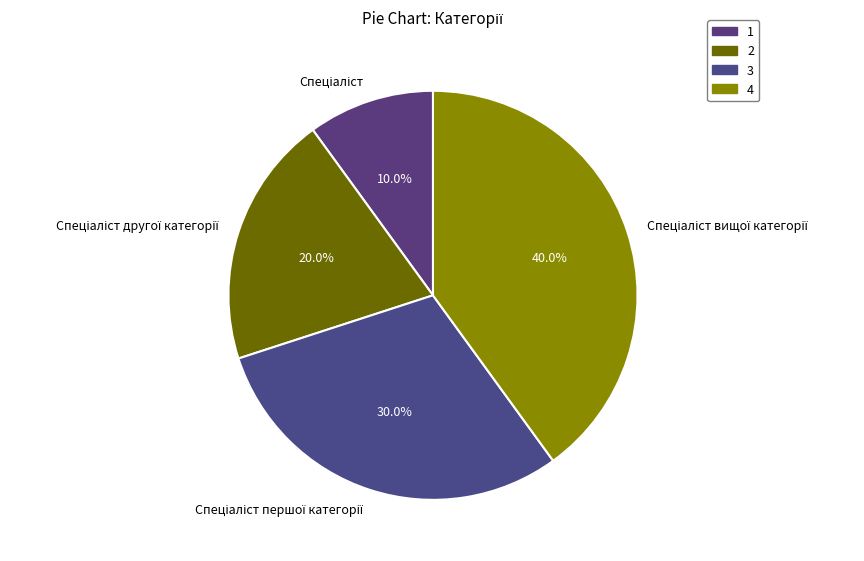

Does any single category account for the majority?

No